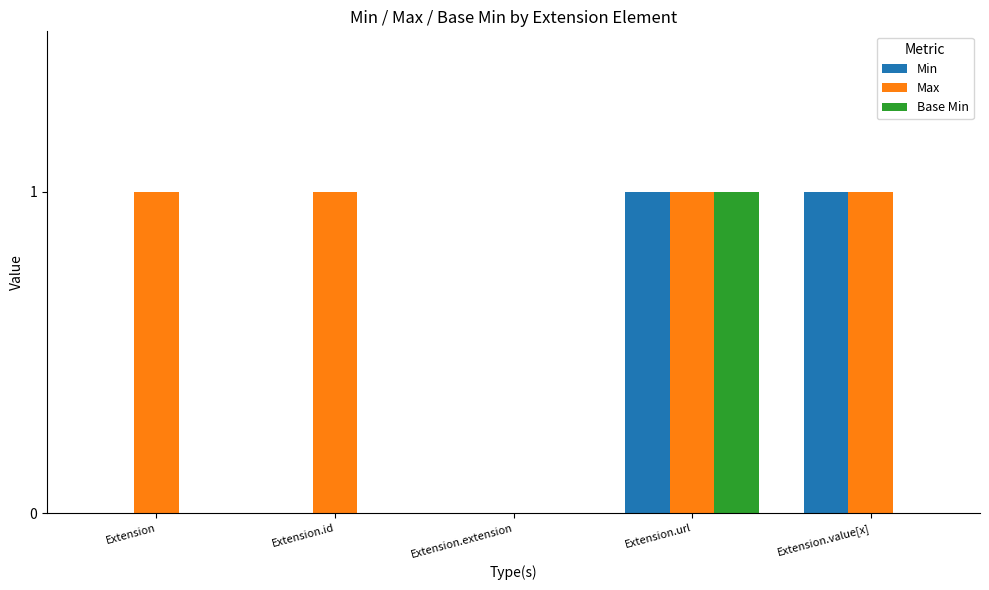

The Max series shows 0 at Extension.extension. True or false?

True